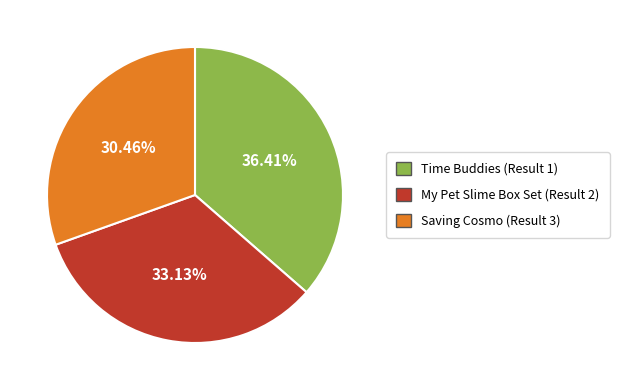

Count the number of slices in the pie.

3